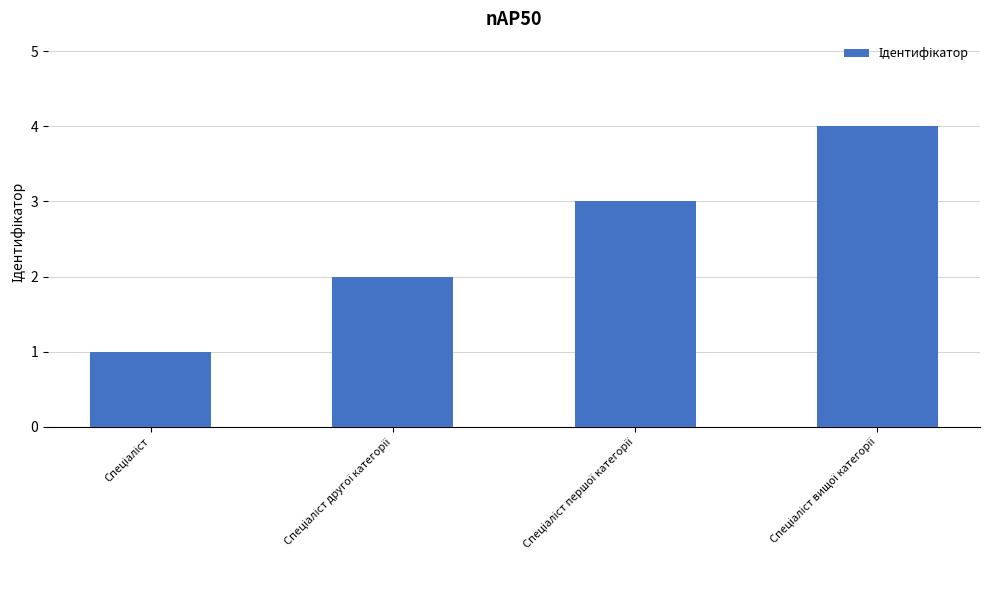

What is the sum of all values?

10